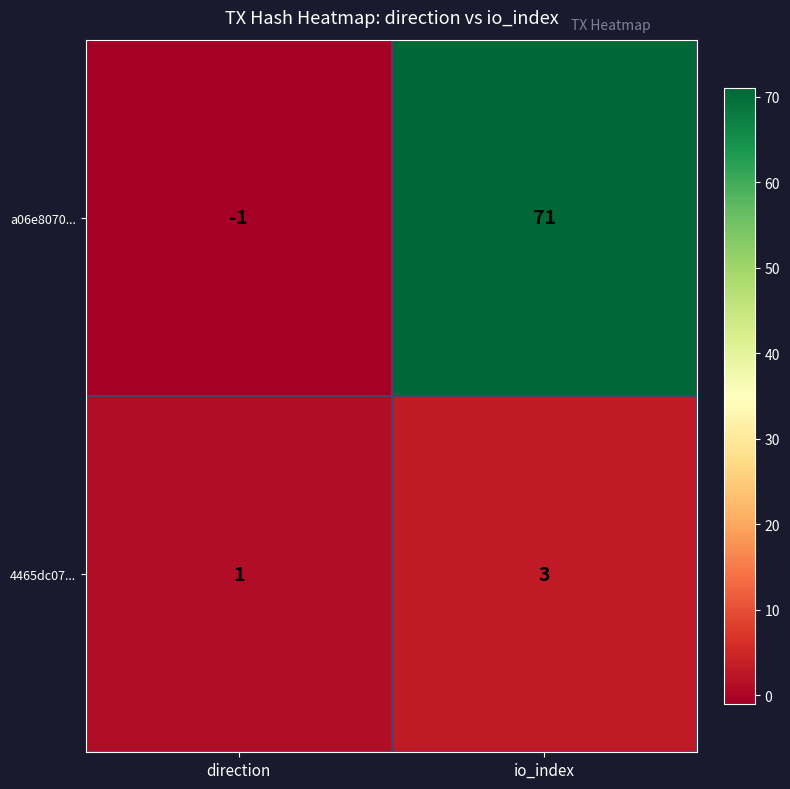

Which label corresponds to the smallest value in the chart?

direction